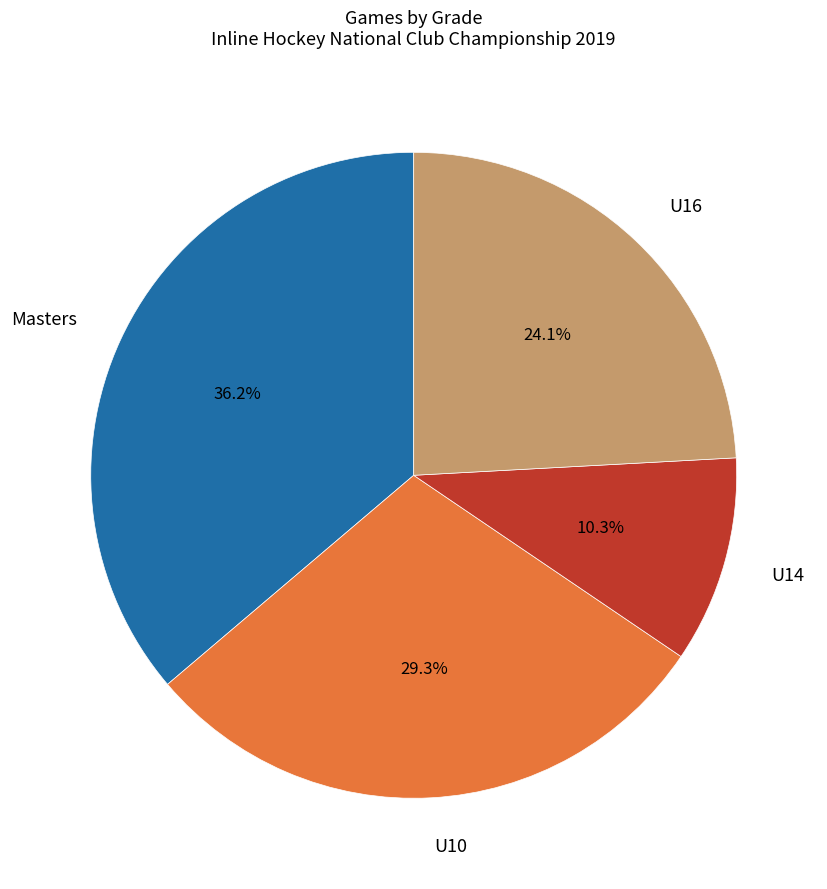

The Masters slice represents 36% of the pie. True or false?

True